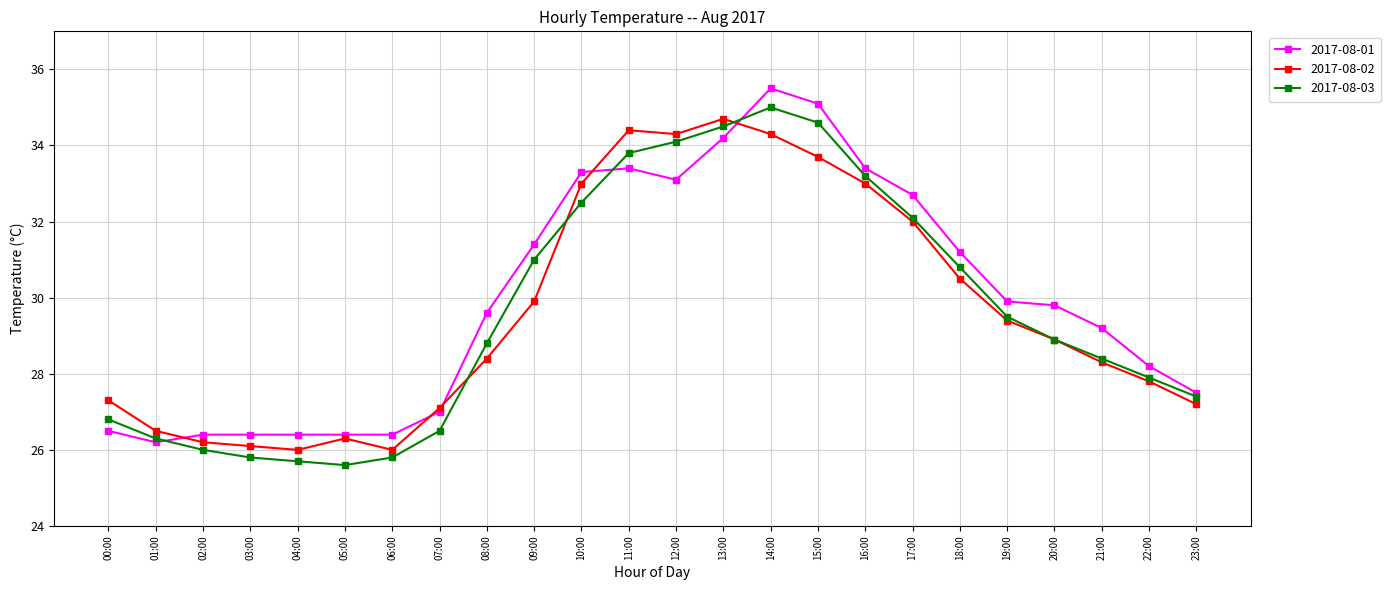

What is the spread (max minus min) of values at 07:00?

0.6